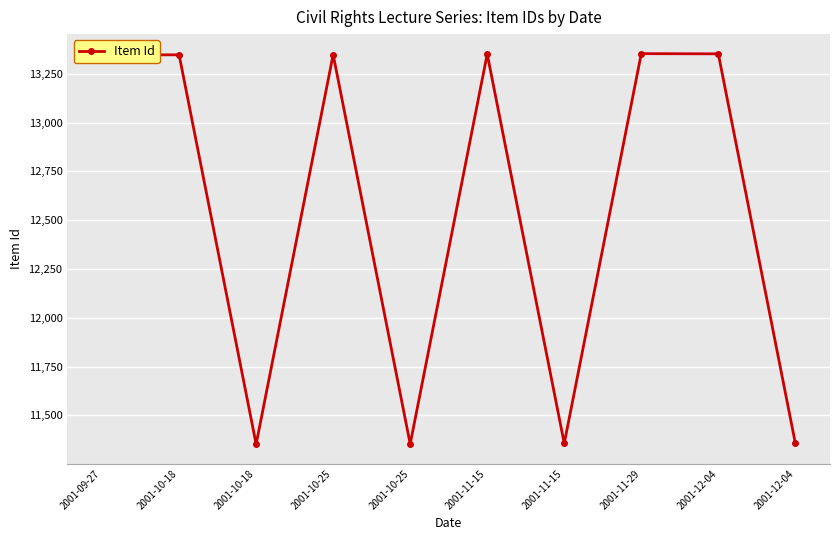

Is this an area chart (filled region under the line)?

No